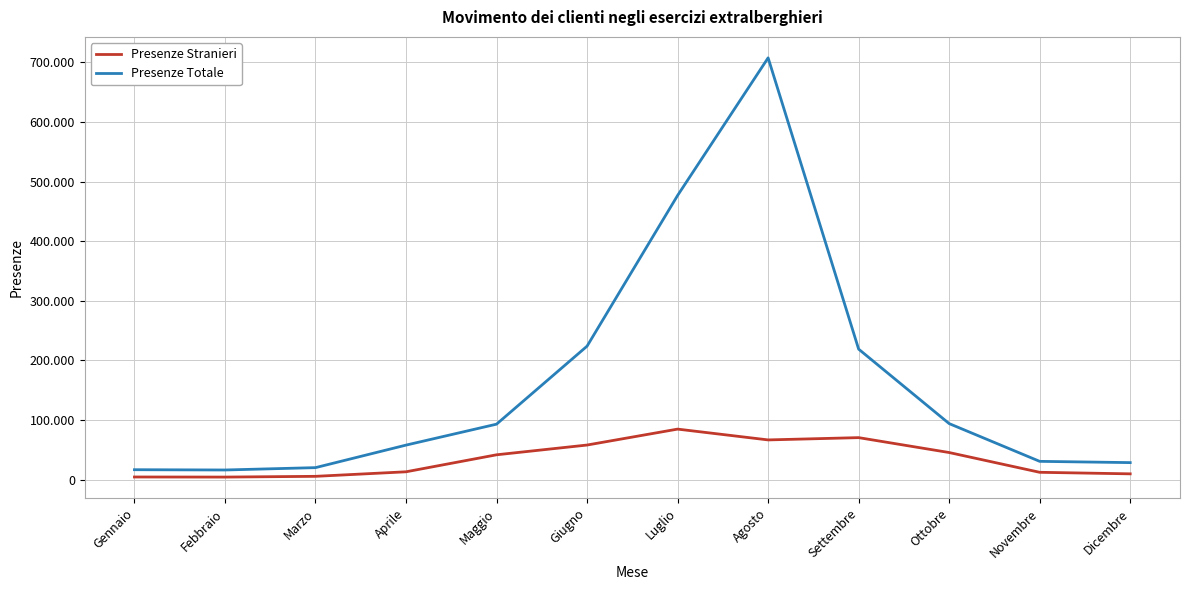

List the series in order of their overall mean, highest first.

Presenze Totale, Presenze Stranieri